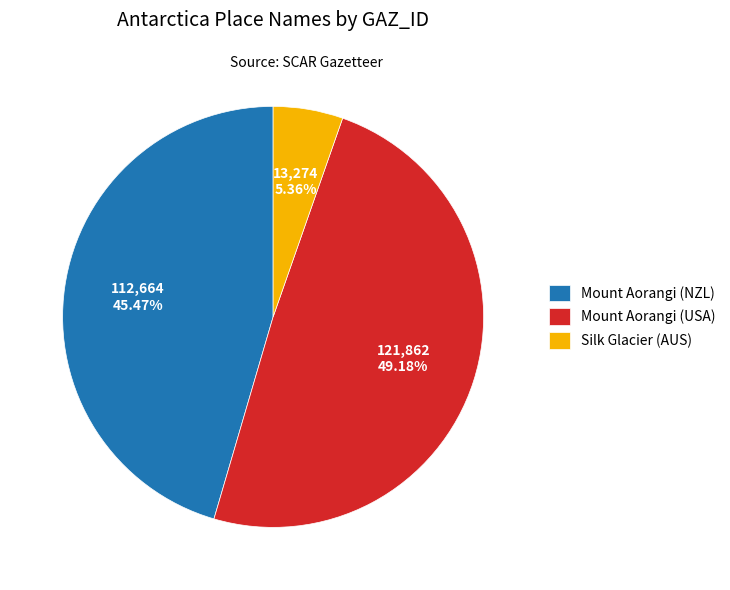

To the nearest percent, what is the difference between the Mount Aorangi (NZL) and Mount Aorangi (USA) slice percentages?

4%